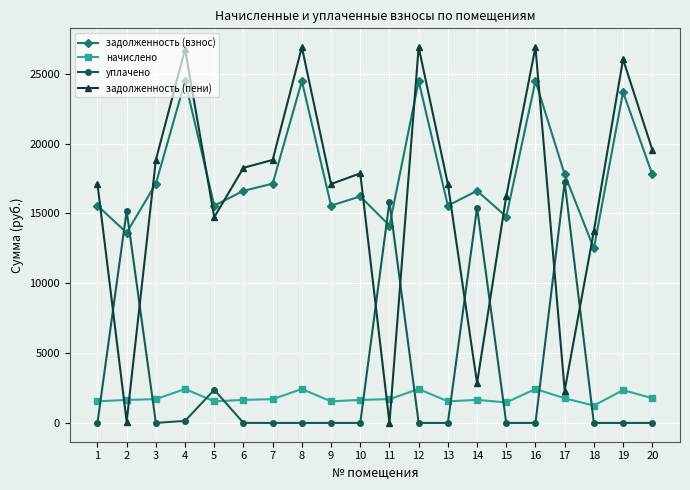

How many interior local peaks does the задолженность (взнос) series have?

7